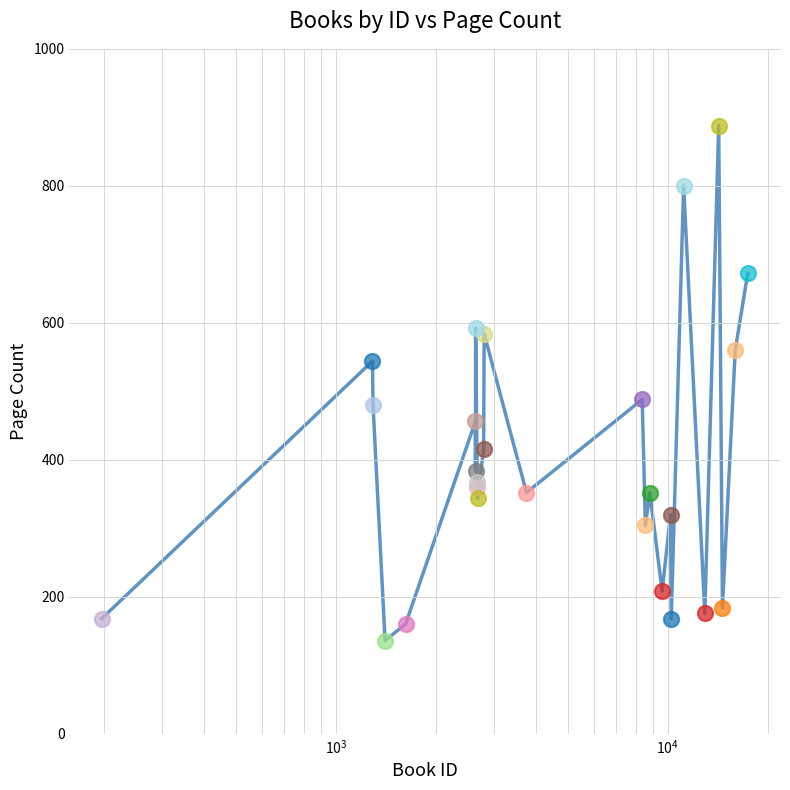

What is the minimum value shown in the chart?

136